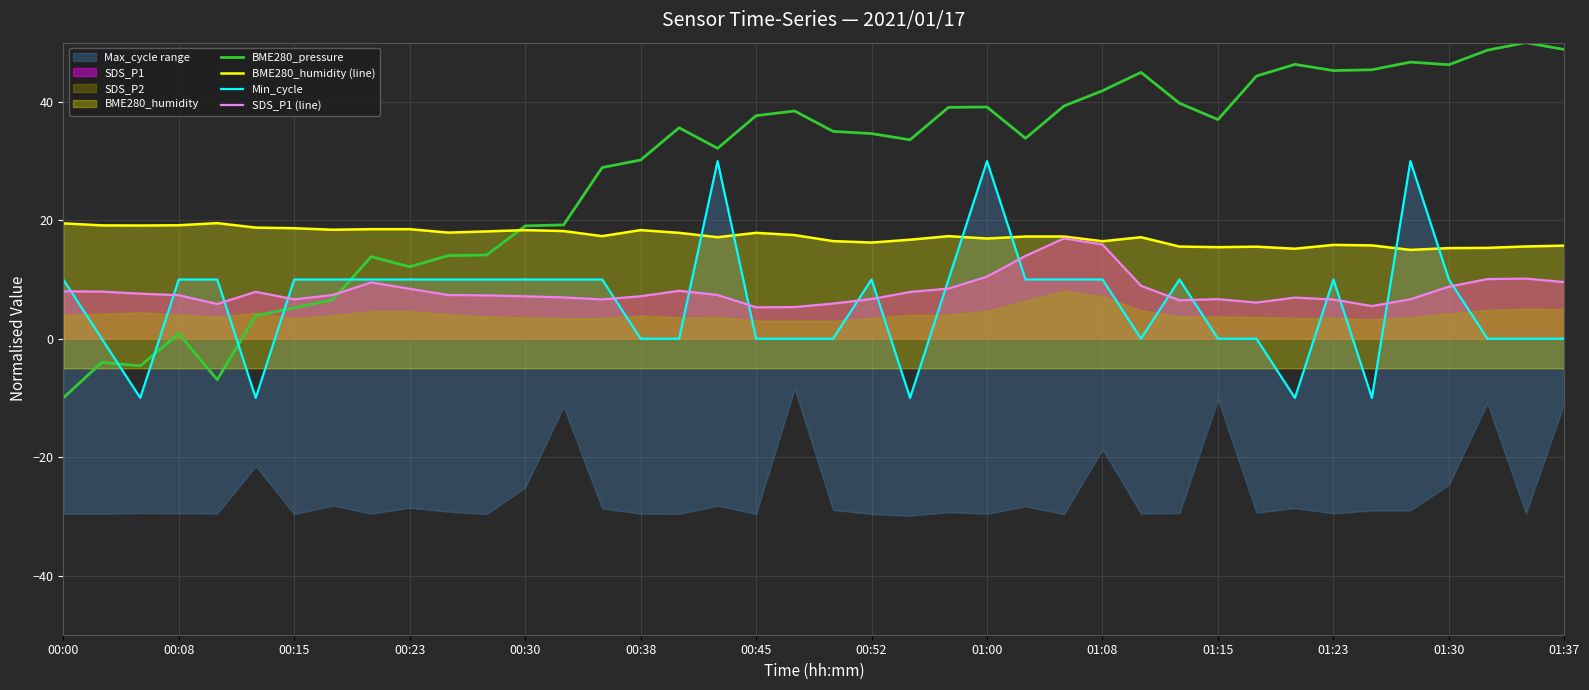

How many values in the BME280_pressure series are below 35?

20